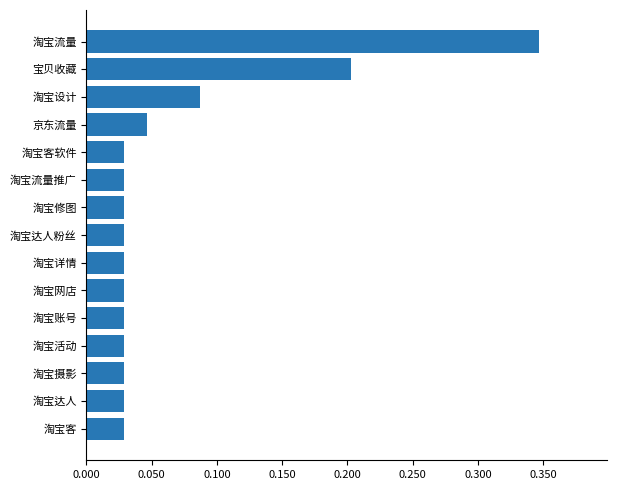

At which category does the chart reach its peak across all series?

淘宝流量